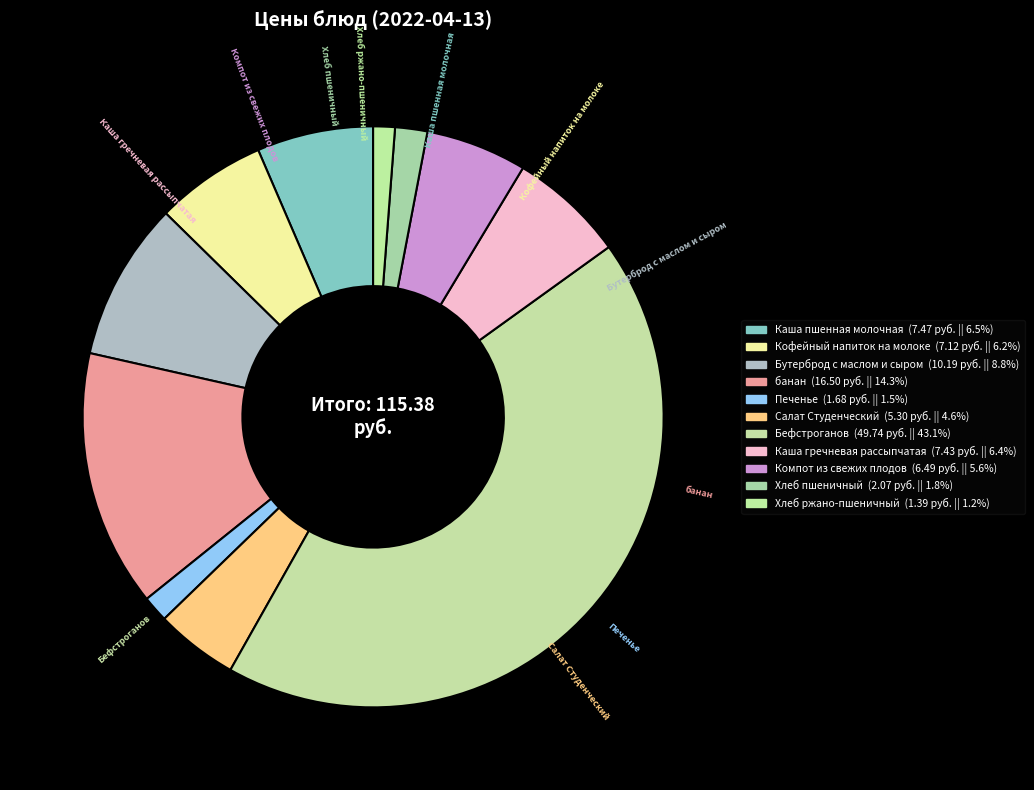

What is the ratio of the value at Каша гречневая рассыпчатая to the value at Хлеб ржано-пшеничный?

5.3